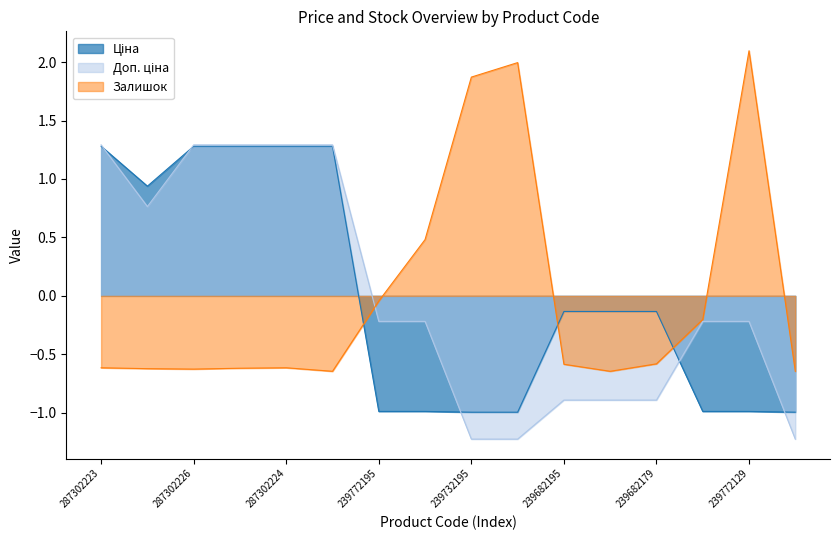

Rank the series by their average value, from lowest to highest.

Залишок, Ціна, Доп. ціна